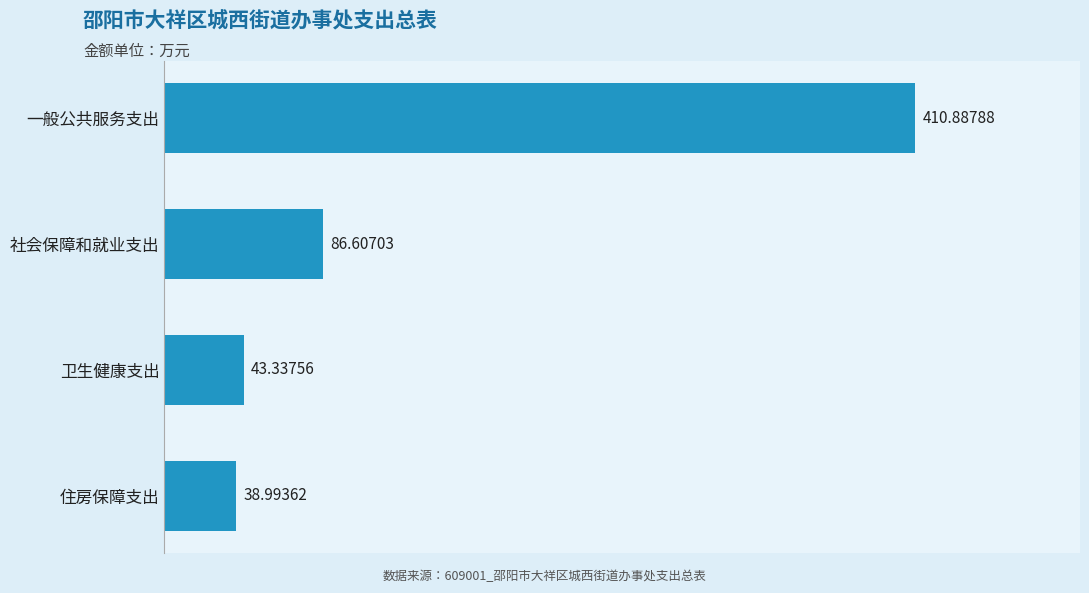

Where is the data nearest to the value 224?

社会保障和就业支出